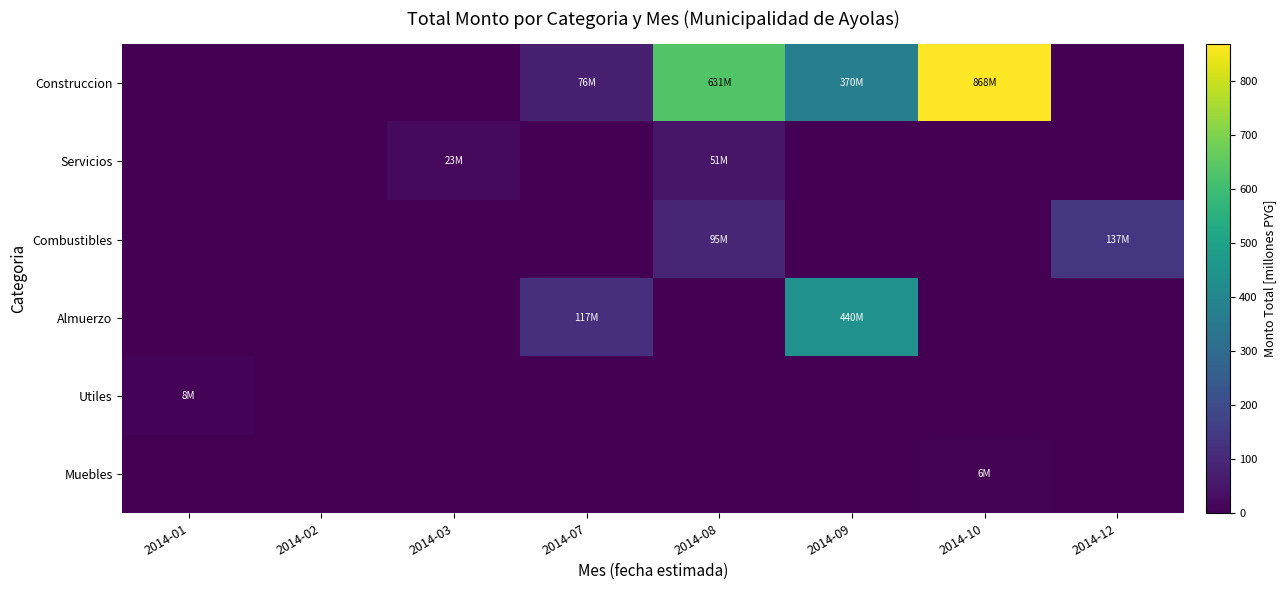

Reading left to right, what are all the values shown in this chart?

Construccion: 2014-01=0.0	2014-02=0.0	2014-03=0.0	2014-07=76.0	2014-08=630.9	2014-09=370.4	2014-10=867.8	2014-12=0.0
Servicios: 2014-01=0.0	2014-02=0.0	2014-03=23.0	2014-07=0.0	2014-08=50.9	2014-09=0.0	2014-10=0.0	2014-12=0.0
Combustibles: 2014-01=0.0	2014-02=0.0	2014-03=0.0	2014-07=0.0	2014-08=94.6	2014-09=0.0	2014-10=0.0	2014-12=136.8
Almuerzo: 2014-01=0.0	2014-02=0.0	2014-03=0.0	2014-07=117.1	2014-08=0.0	2014-09=440.5	2014-10=0.0	2014-12=0.0
Utiles: 2014-01=8.1	2014-02=0.0	2014-03=0.0	2014-07=0.0	2014-08=0.0	2014-09=0.0	2014-10=0.0	2014-12=0.0
Muebles: 2014-01=0.0	2014-02=0.0	2014-03=0.0	2014-07=0.0	2014-08=0.0	2014-09=0.0	2014-10=6.0	2014-12=0.0